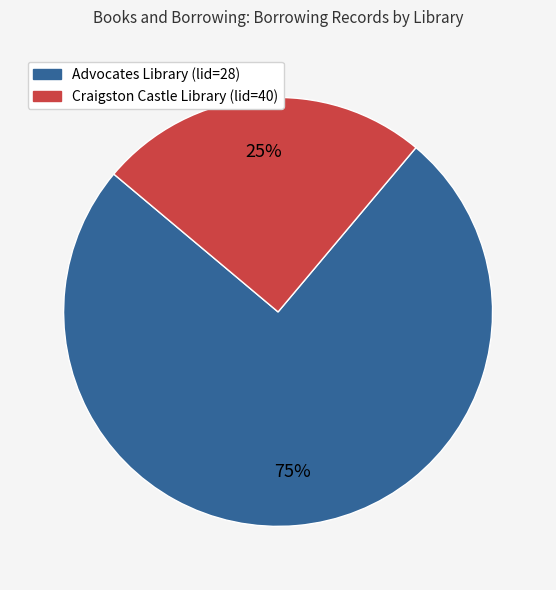

Is it true that Advocates Library (lid=28) is 66% of the pie?

False